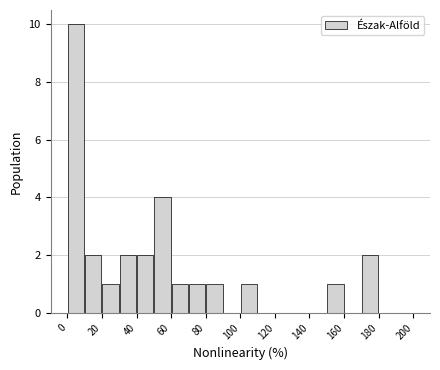

How tall is the bar that spans 100 to 110 on the x-axis? The values are not printed on the chart, so give them approximately, as read against the axis.

1